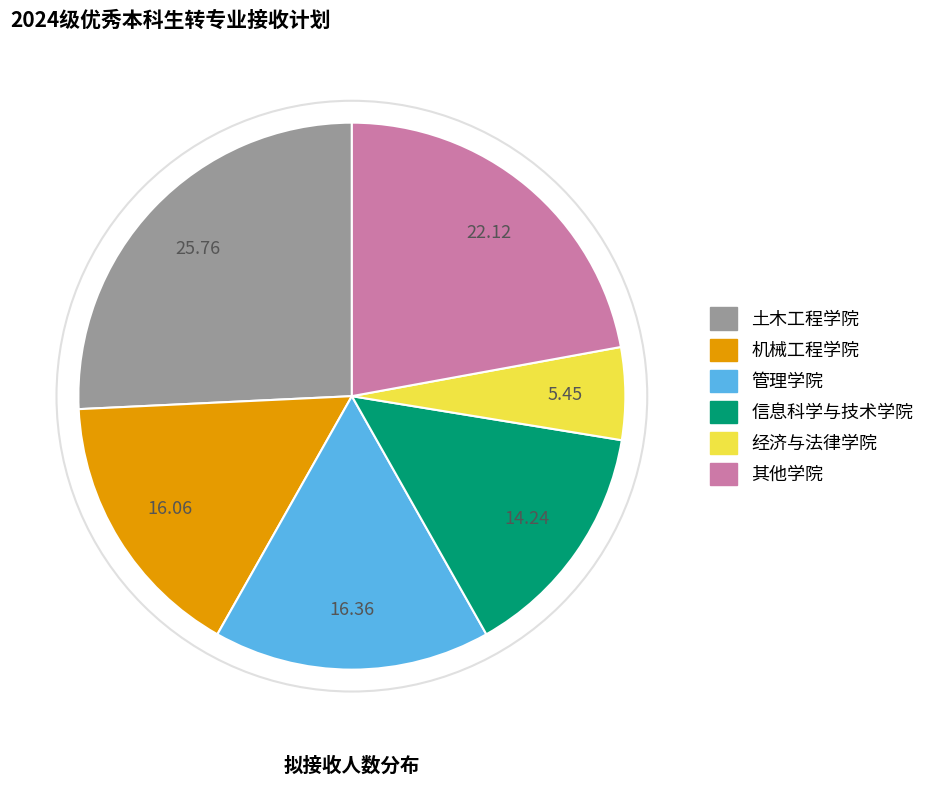

Is there a majority slice in this chart?

No